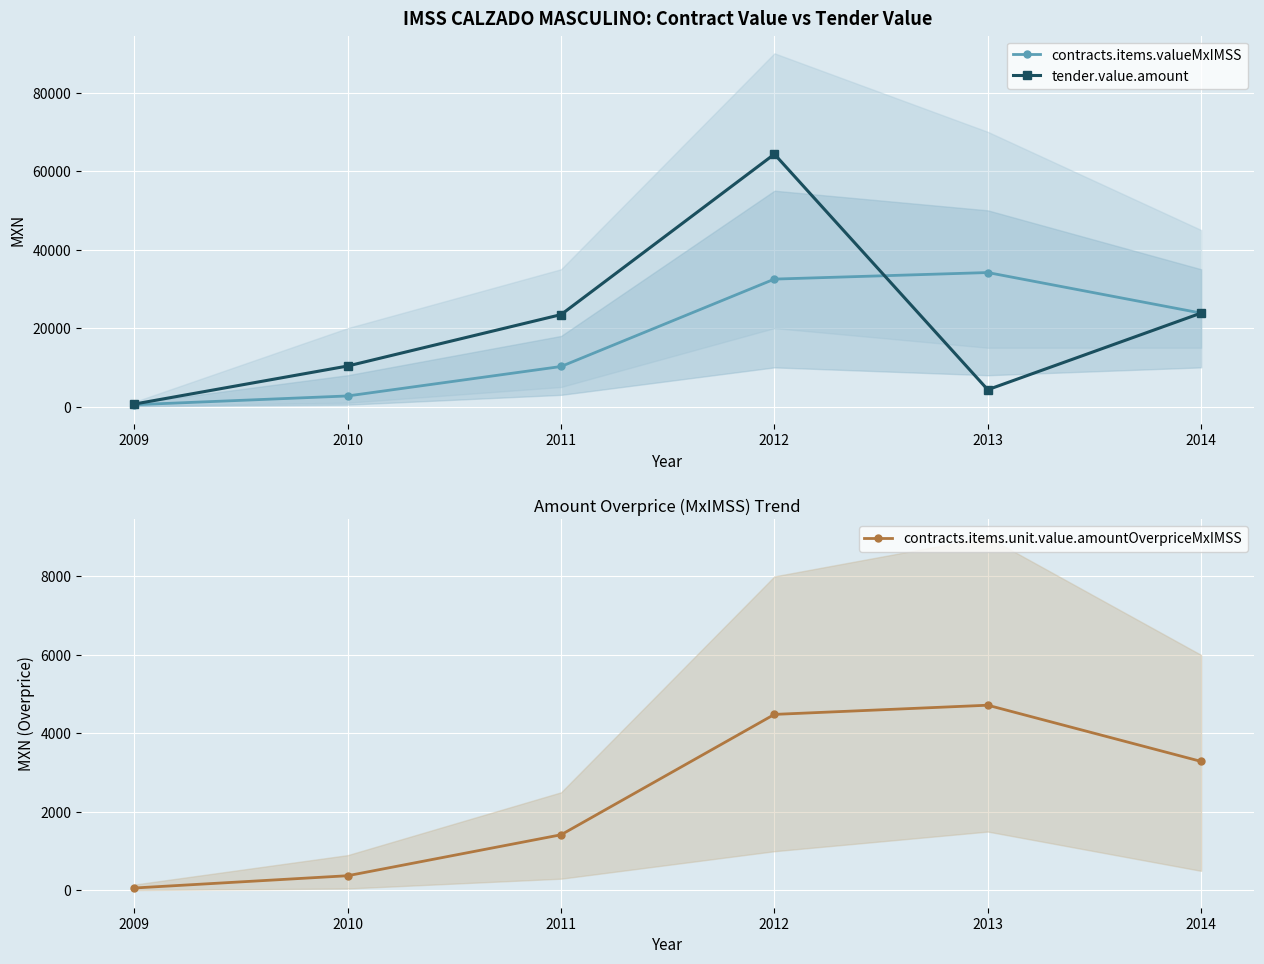

What are all the series names shown in the legend?

contracts.items.valueMxIMSS, tender.value.amount, contracts.items.unit.value.amountOverpriceMxIMSS